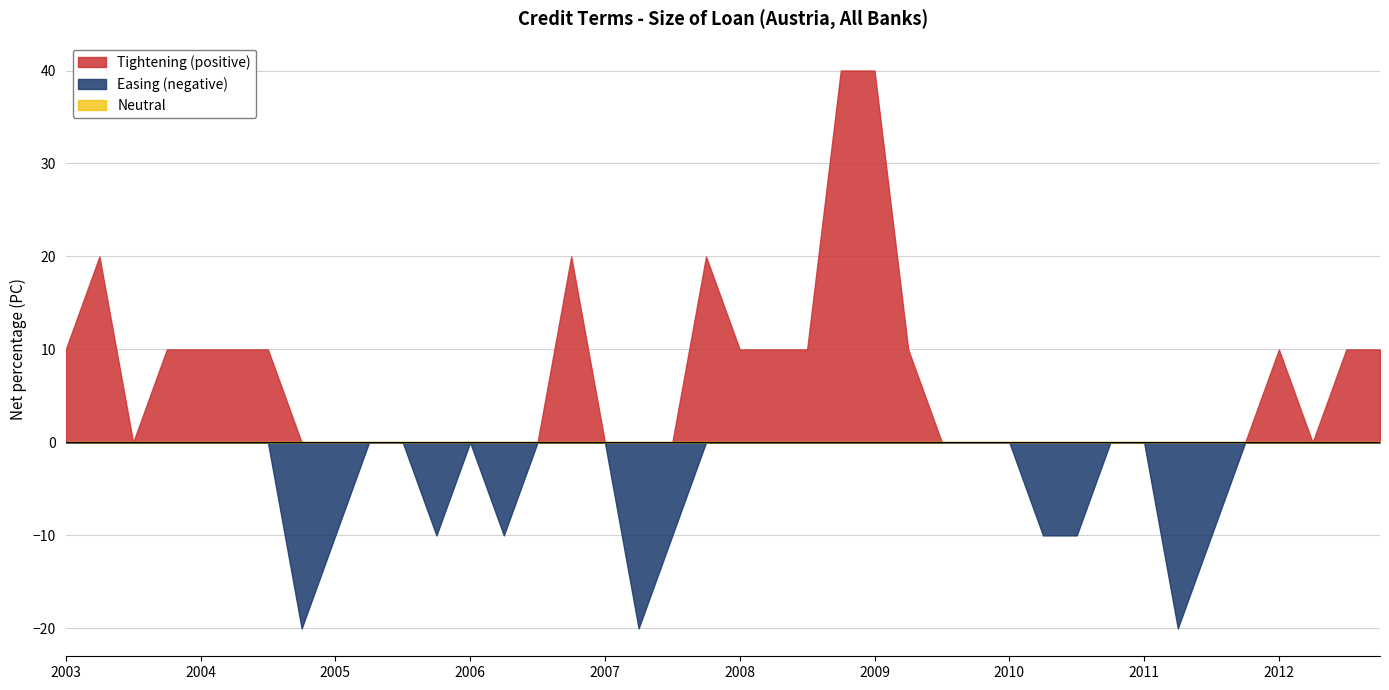

Reading left to right, what are all the values shown in this chart?

Tightening (positive): 2003-Q1=10	2003-Q2=20	2003-Q3=0	2003-Q4=10	2004-Q1=10	2004-Q2=10	2004-Q3=10	2004-Q4=0	2005-Q1=0	2005-Q2=0	2005-Q3=0	2005-Q4=0	2006-Q1=0	2006-Q2=0	2006-Q3=0	2006-Q4=20	2007-Q1=0	2007-Q2=0	2007-Q3=0	2007-Q4=20	2008-Q1=10	2008-Q2=10	2008-Q3=10	2008-Q4=40	2009-Q1=40	2009-Q2=10	2009-Q3=0	2009-Q4=0	2010-Q1=0	2010-Q2=0	2010-Q3=0	2010-Q4=0	2011-Q1=0	2011-Q2=0	2011-Q3=0	2011-Q4=0	2012-Q1=10	2012-Q2=0	2012-Q3=10	2012-Q4=10
Easing (negative): 2003-Q1=0	2003-Q2=0	2003-Q3=0	2003-Q4=0	2004-Q1=0	2004-Q2=0	2004-Q3=0	2004-Q4=20	2005-Q1=10	2005-Q2=0	2005-Q3=0	2005-Q4=10	2006-Q1=0	2006-Q2=10	2006-Q3=0	2006-Q4=0	2007-Q1=0	2007-Q2=20	2007-Q3=10	2007-Q4=0	2008-Q1=0	2008-Q2=0	2008-Q3=0	2008-Q4=0	2009-Q1=0	2009-Q2=0	2009-Q3=0	2009-Q4=0	2010-Q1=0	2010-Q2=10	2010-Q3=10	2010-Q4=0	2011-Q1=0	2011-Q2=20	2011-Q3=10	2011-Q4=0	2012-Q1=0	2012-Q2=0	2012-Q3=0	2012-Q4=0
Neutral: 2003-Q1=0	2003-Q2=0	2003-Q3=0	2003-Q4=0	2004-Q1=0	2004-Q2=0	2004-Q3=0	2004-Q4=0	2005-Q1=0	2005-Q2=0	2005-Q3=0	2005-Q4=0	2006-Q1=0	2006-Q2=0	2006-Q3=0	2006-Q4=0	2007-Q1=0	2007-Q2=0	2007-Q3=0	2007-Q4=0	2008-Q1=0	2008-Q2=0	2008-Q3=0	2008-Q4=0	2009-Q1=0	2009-Q2=0	2009-Q3=0	2009-Q4=0	2010-Q1=0	2010-Q2=0	2010-Q3=0	2010-Q4=0	2011-Q1=0	2011-Q2=0	2011-Q3=0	2011-Q4=0	2012-Q1=0	2012-Q2=0	2012-Q3=0	2012-Q4=0